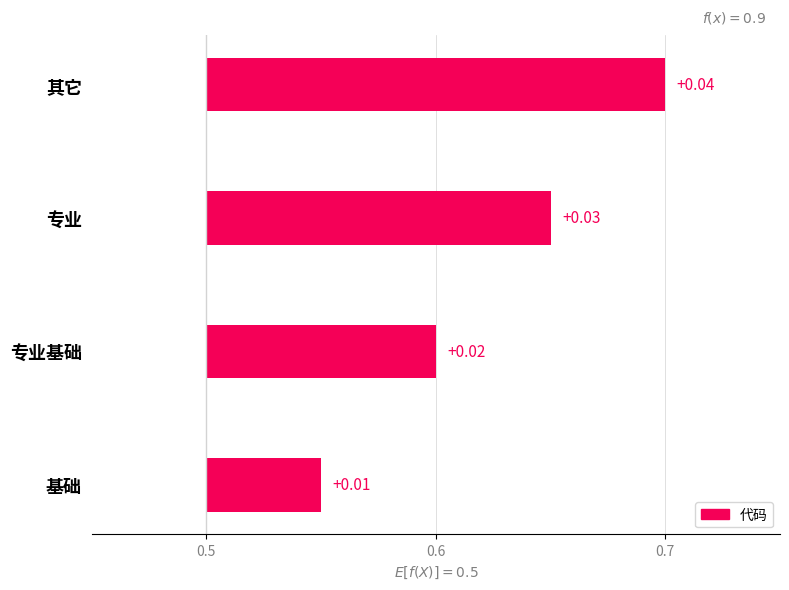

What position from the left is 专业基础?

2